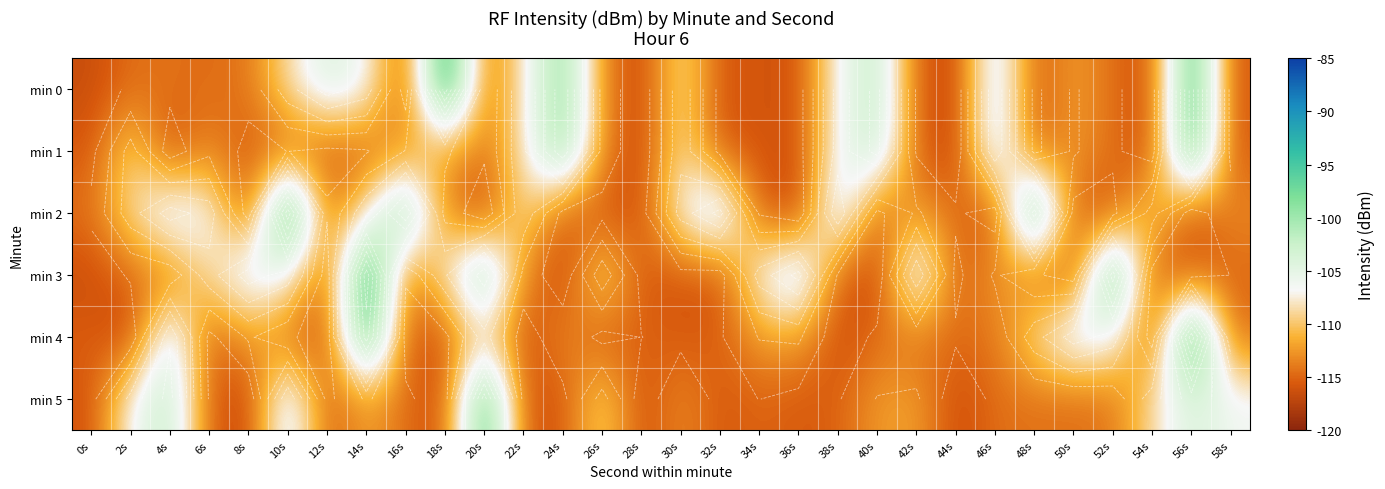

At which label does min 0 reach its peak?

18s